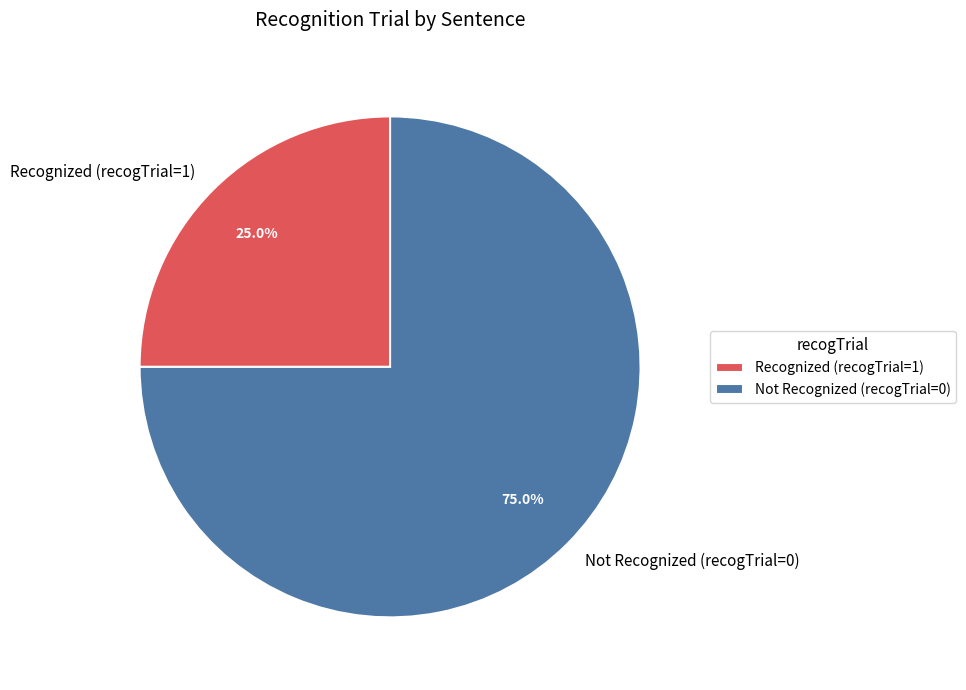

Combined, do Not Recognized (recogTrial=0) and Recognized (recogTrial=1) account for over 50%?

Yes